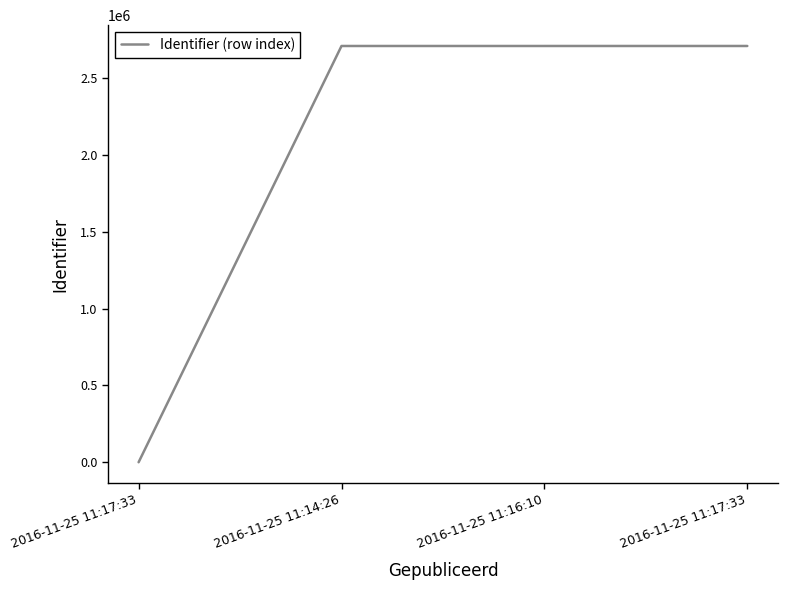

What is the ratio of the value at 2016-11-25 11:17:33 to the value at 2016-11-25 11:16:10?

1.0